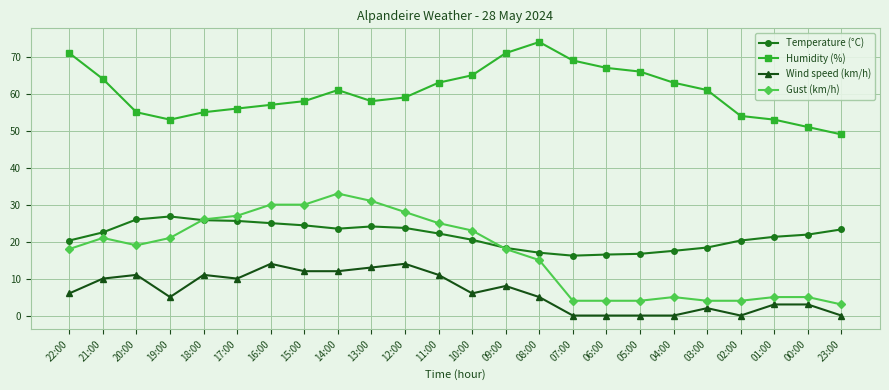

True or false: Wind speed (km/h) has more than 1 points higher than both neighbors.

True